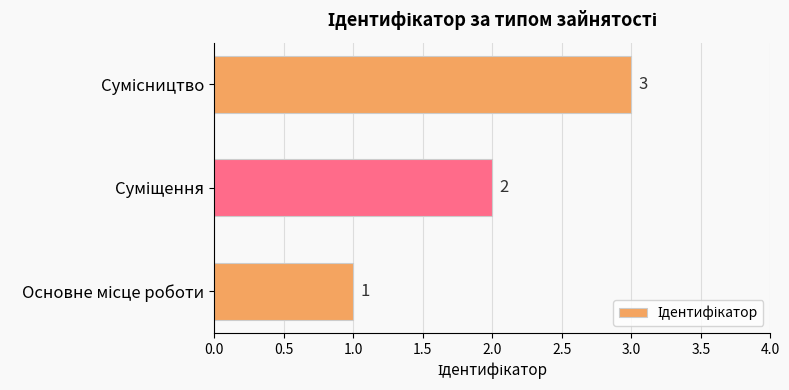

What is the sum of all values?

6